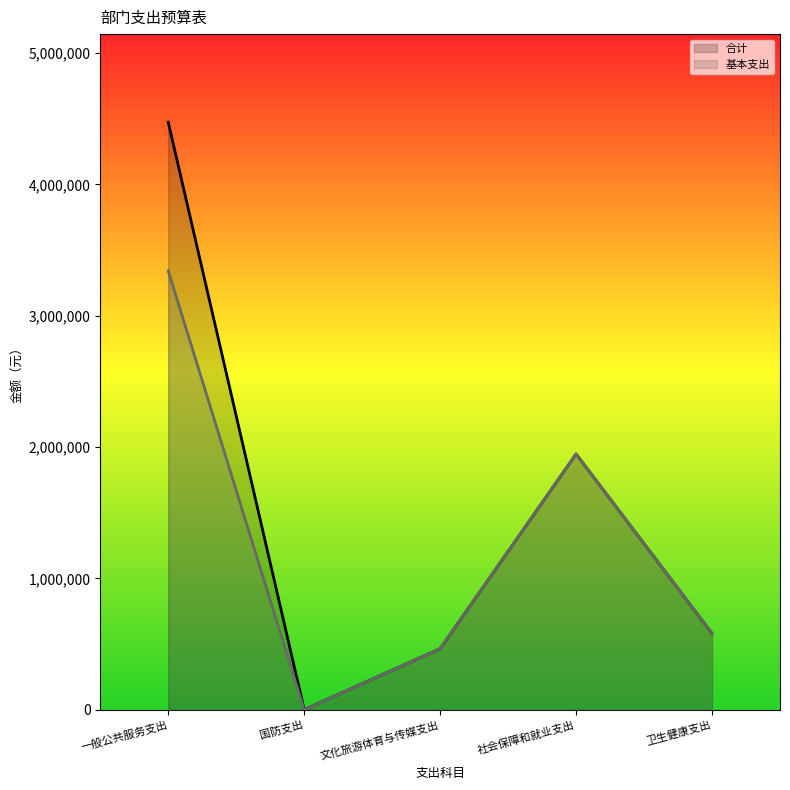

What is the label of the 3rd point from the left?

文化旅游体育与传媒支出